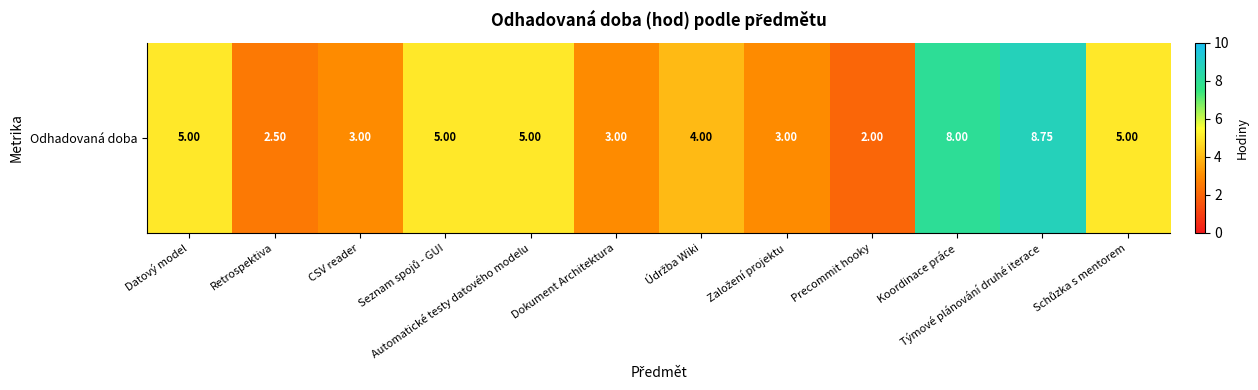

What is the approximate value at Údržba Wiki?

4.0